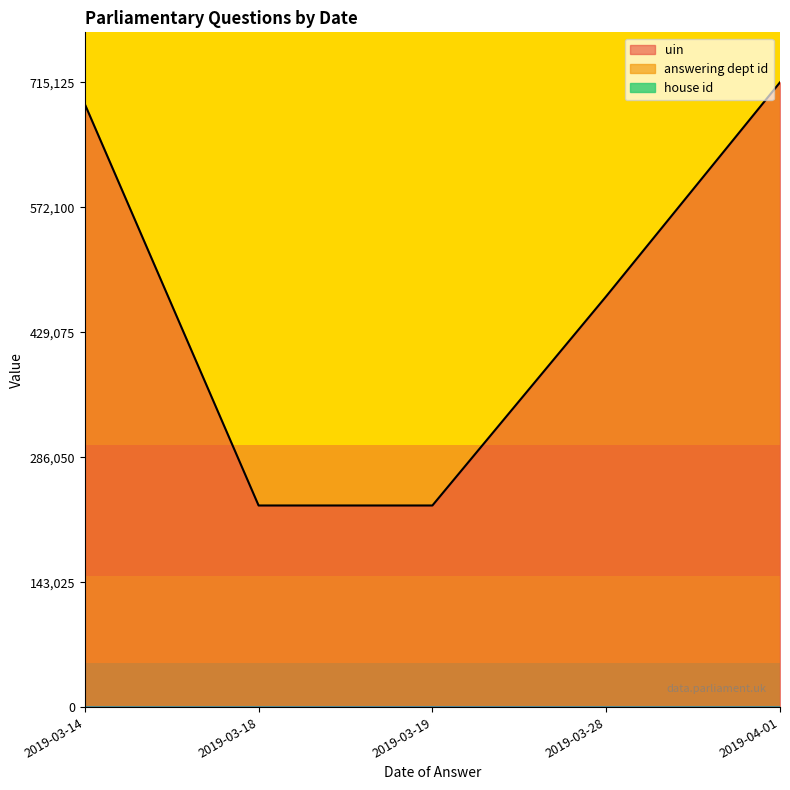

What are all the series names shown in the legend?

uin (line), answering dept id (line), house id (line)